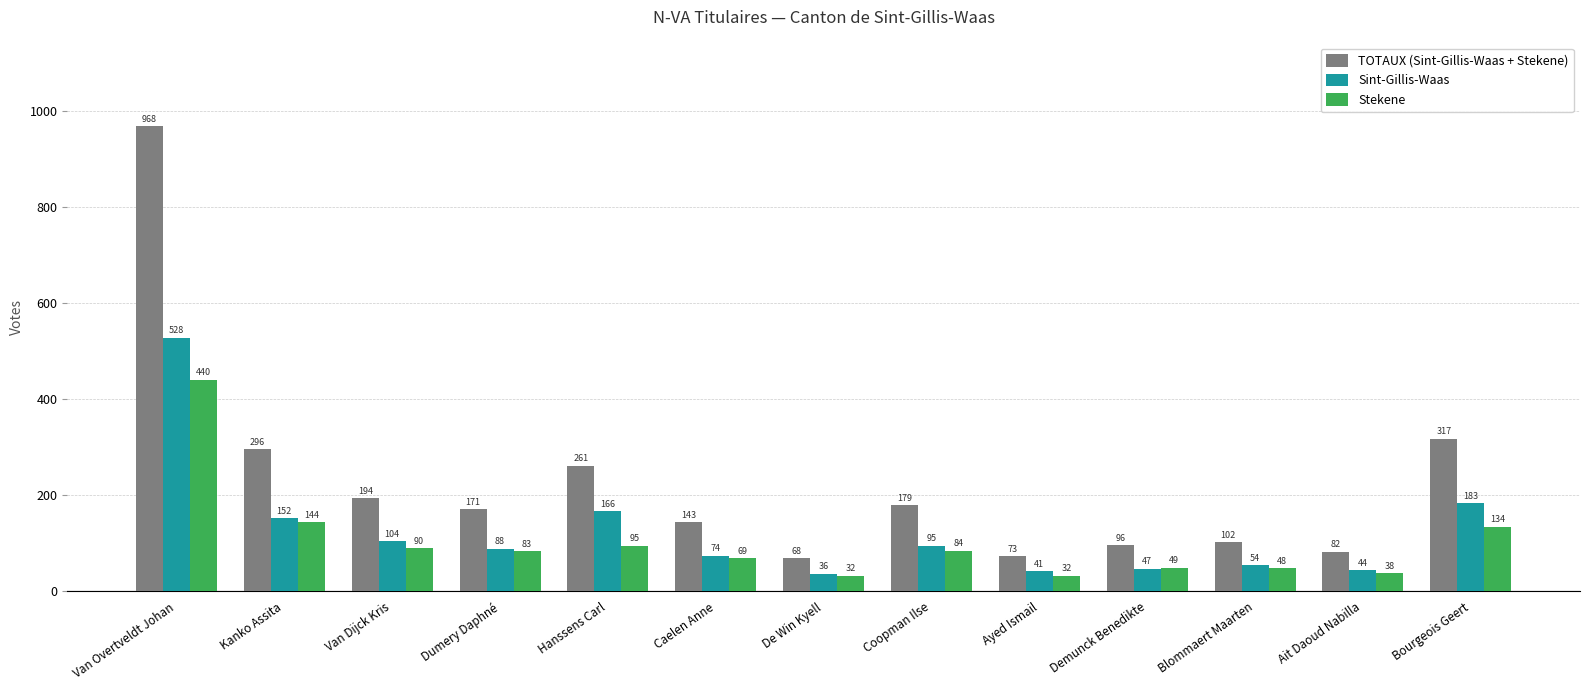

Where does the Stekene series first go above 83?

Van Overtveldt Johan